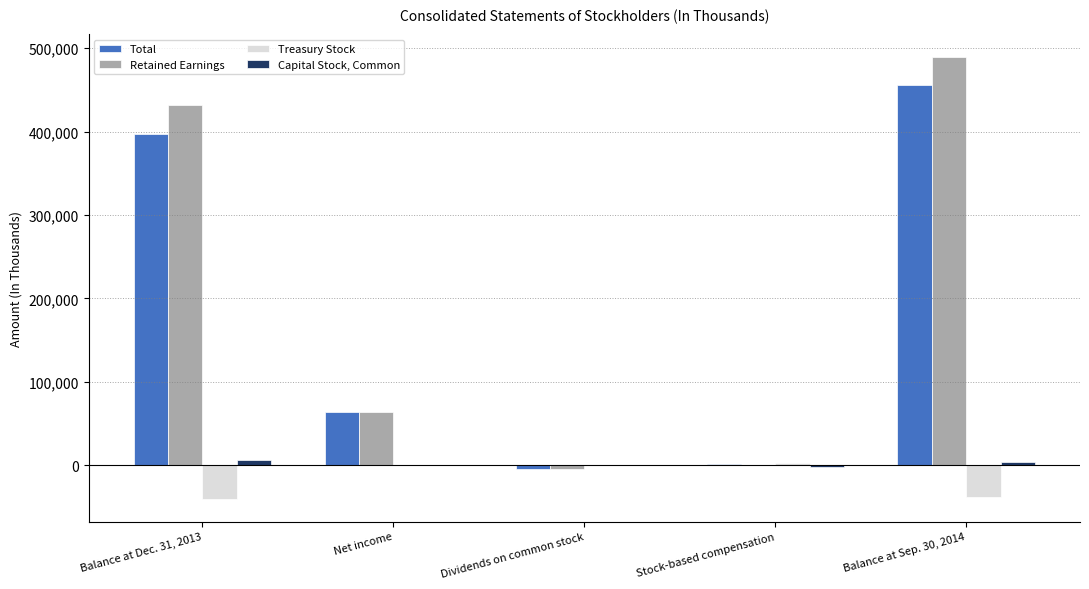

Which series changed the most between Balance at Dec. 31, 2013 and Stock-based compensation?

Retained Earnings